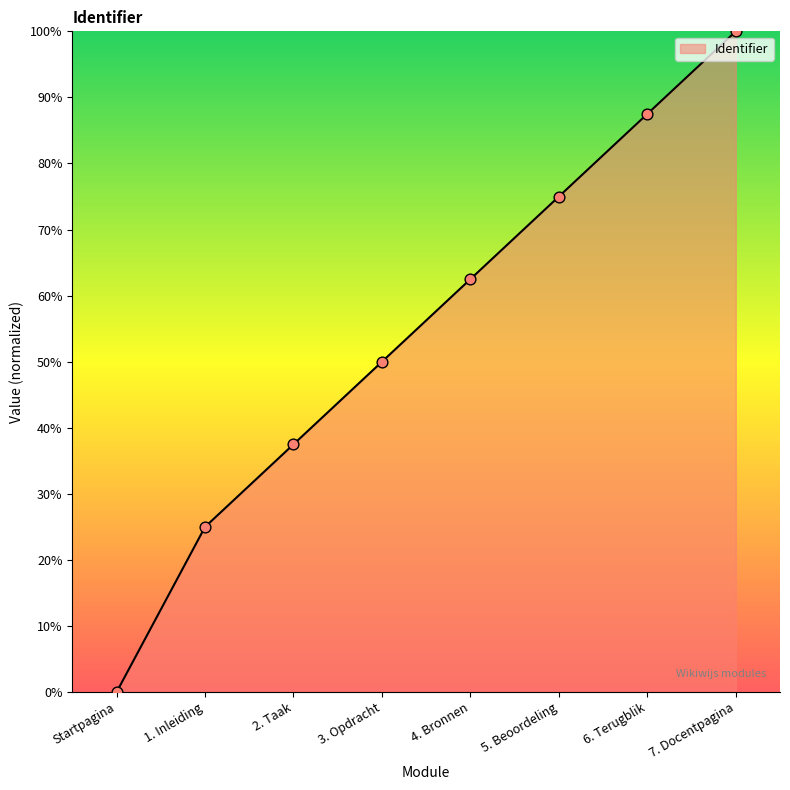

Between 5. Beoordeling and 4. Bronnen, which is larger?

5. Beoordeling